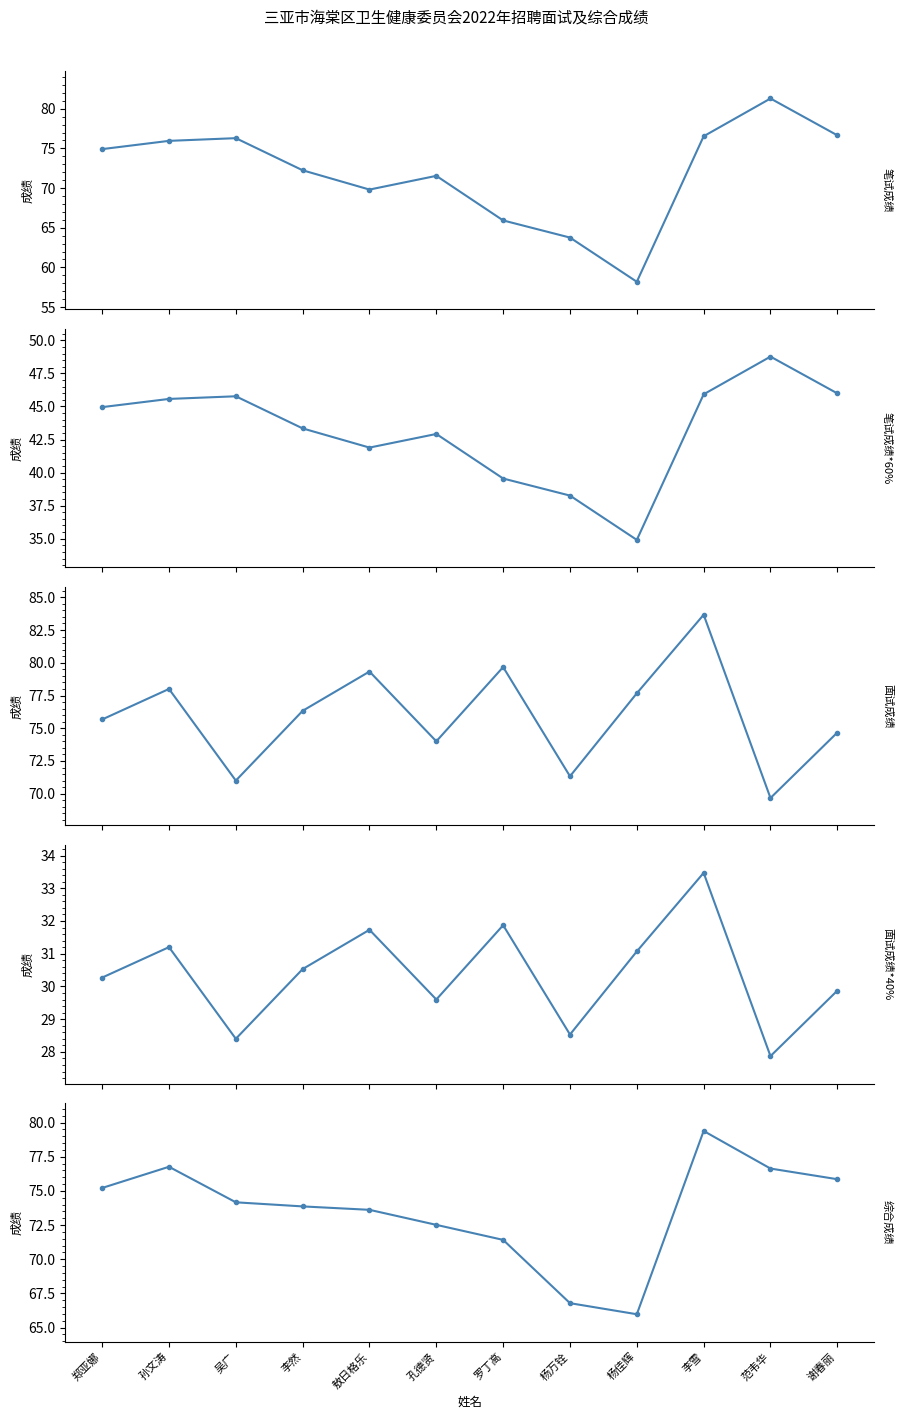

What is the approximate value of 综合成绩 at 杨佳辉?

66.0